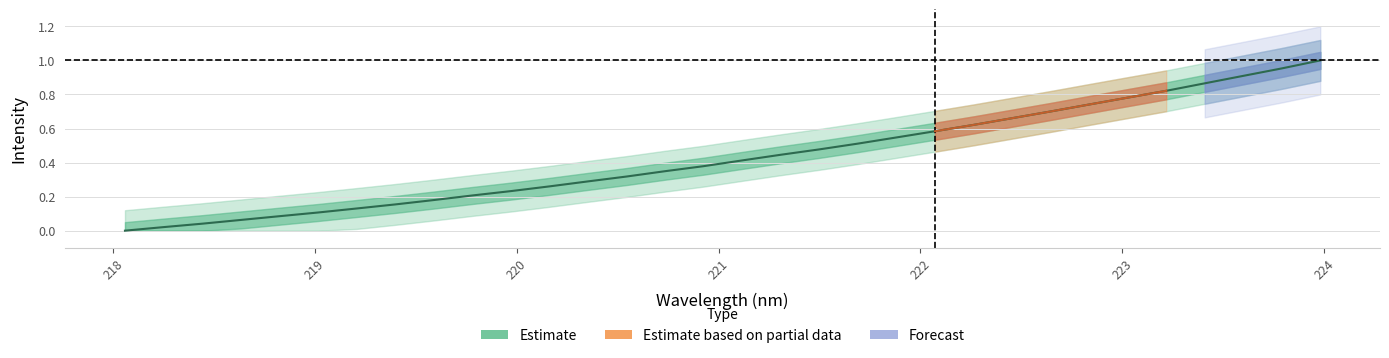

How many data points are above 0?

31